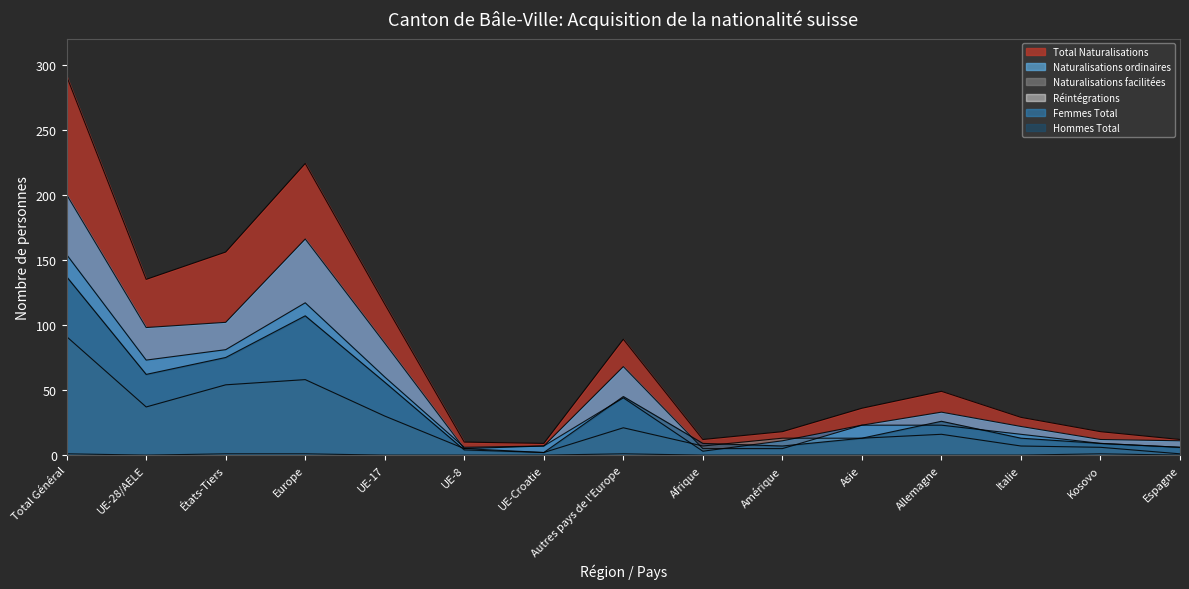

What is the sum of the Total Naturalisations values at Espagne and Afrique?

24